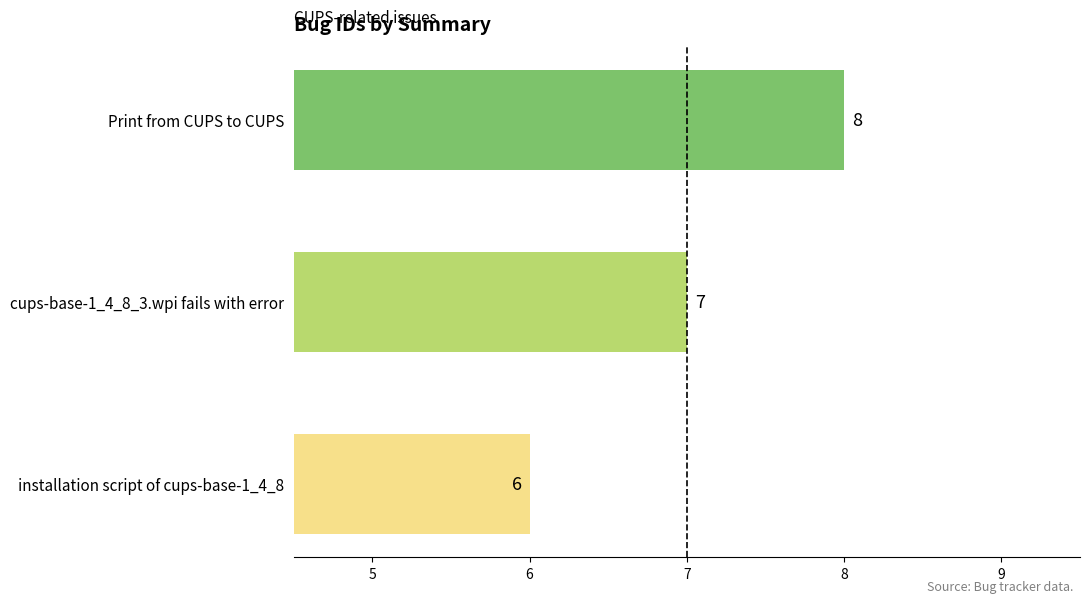

Reading bottom to top, what are all the values shown in this chart?

installation script of cups-base-1_4_8=6	cups-base-1_4_8_3.wpi fails with error=7	Print from CUPS to CUPS=8